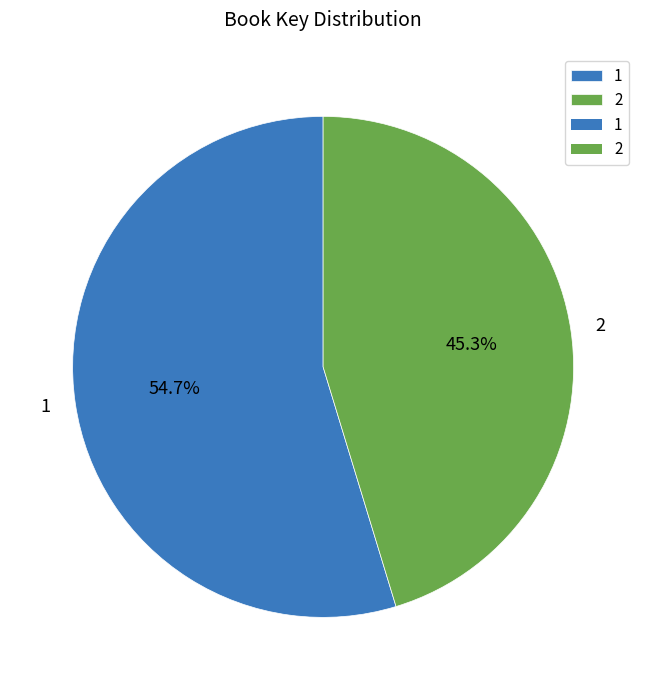

How many slices are in this pie chart?

2